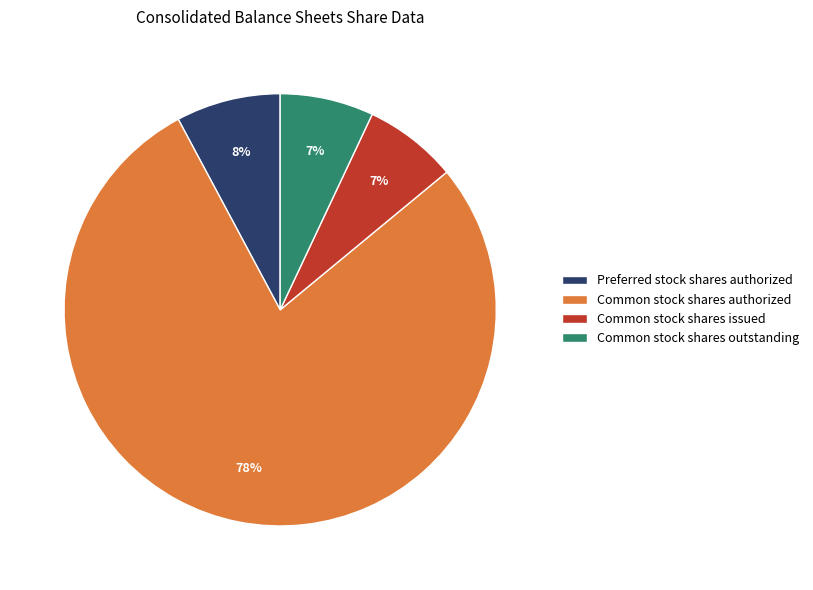

How many segments does this pie chart have?

4